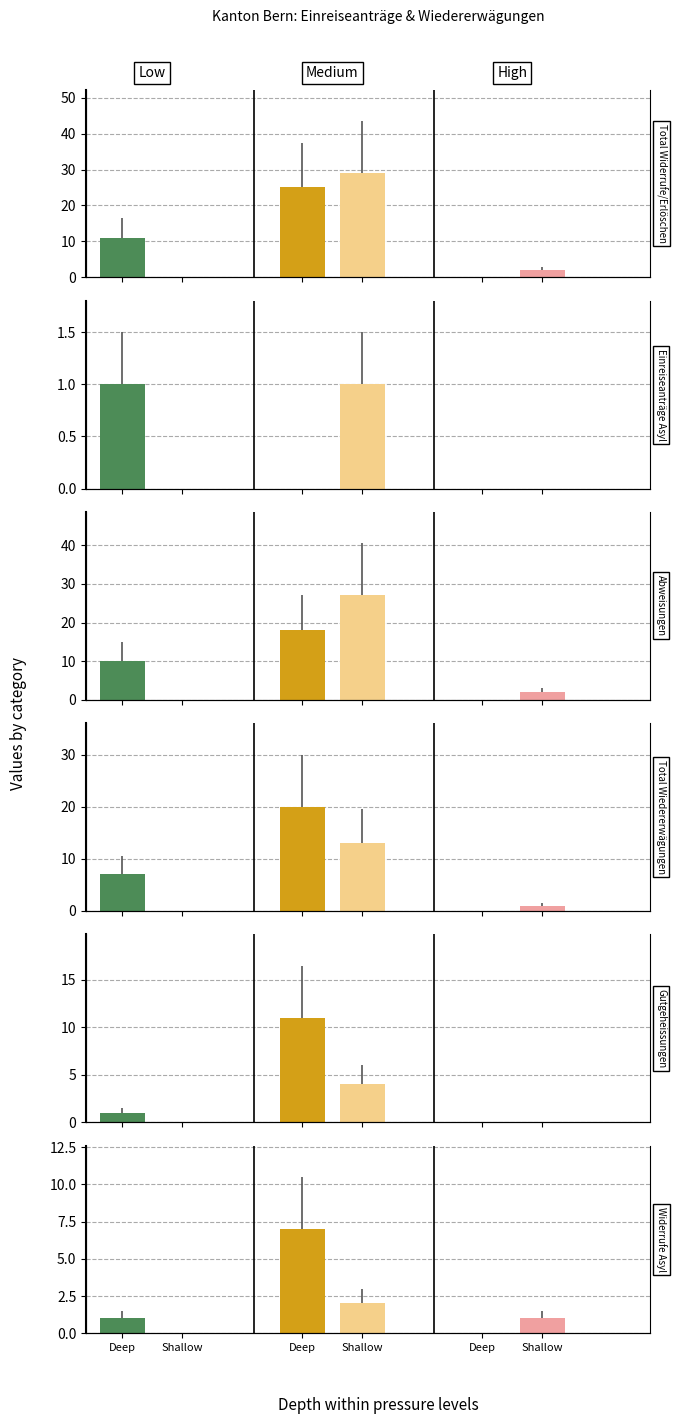

Reading left to right, extract all data points from this chart.

Total Widerrufe/Erlöschen: 11	0	25	29	0	2
Einreiseanträge Asyl: 1	0	0	1	0	0
Abweisungen: 10	0	18	27	0	2
Total Wiedererwägungen: 7	0	20	13	0	1
Gutgeheissungen: 1	0	11	4	0	0
Widerrufe Asyl: 1	0	7	2	0	1